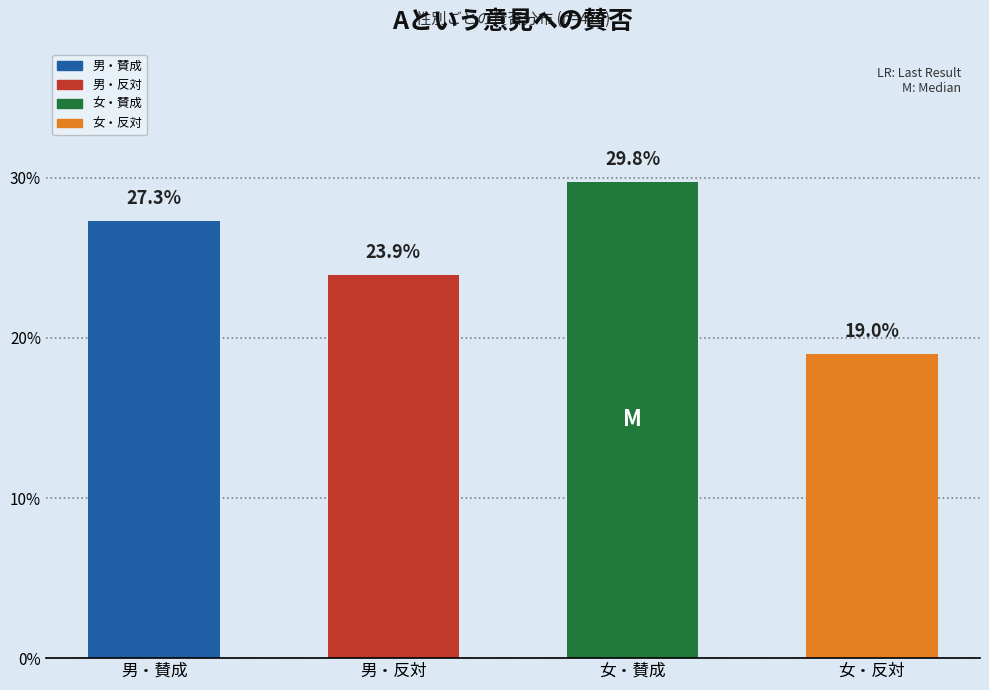

Reading right to left, extract all data points from this chart.

女・反対=19.0	女・賛成=29.8	男・反対=23.9	男・賛成=27.3